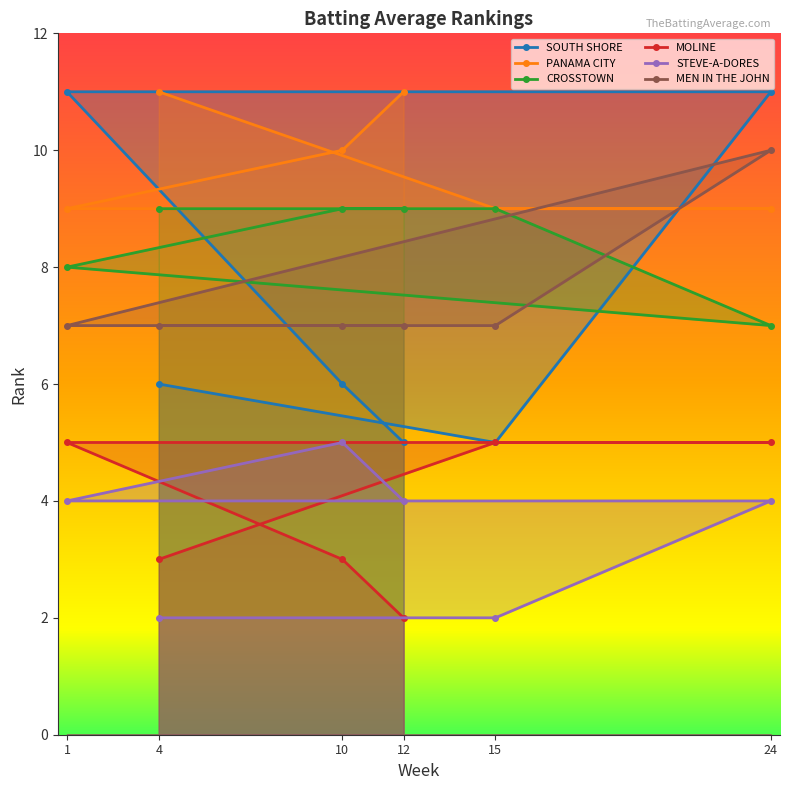

Reading left to right, what are all the values shown in this chart?

SOUTH SHORE: 4=6	15=5	24=11	1=11	10=6	12=5
PANAMA CITY: 4=11	15=9	24=9	1=9	10=10	12=11
CROSSTOWN: 4=9	15=9	24=7	1=8	10=9	12=9
MOLINE: 4=3	15=5	24=5	1=5	10=3	12=2
STEVE-A-DORES: 4=2	15=2	24=4	1=4	10=5	12=4
MEN IN THE JOHN: 4=7	15=7	24=10	1=7	10=7	12=7